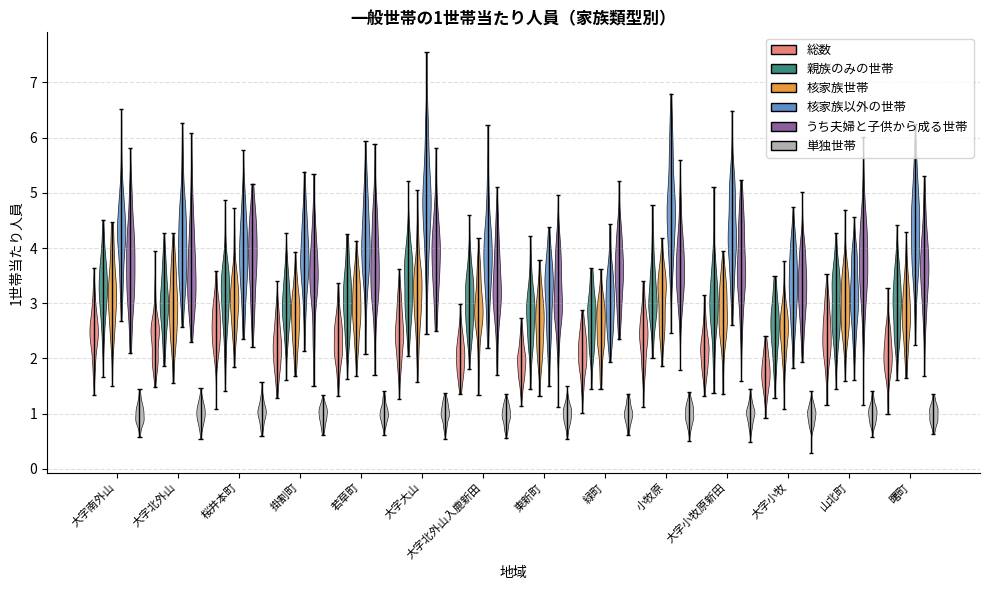

Which series has the largest total across all categories?

核家族以外の世帯